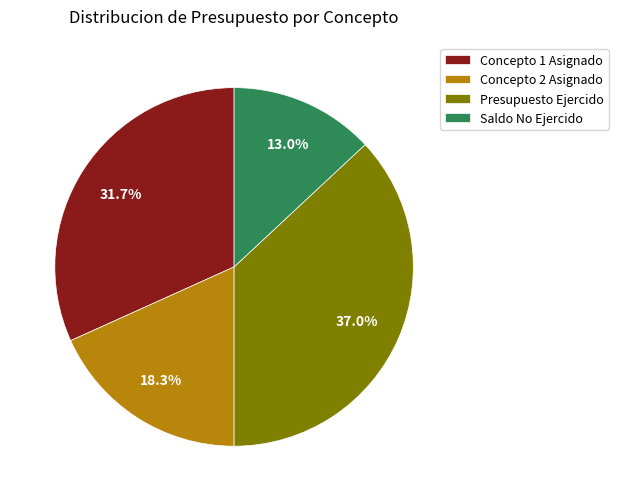

How many segments does this pie chart have?

4